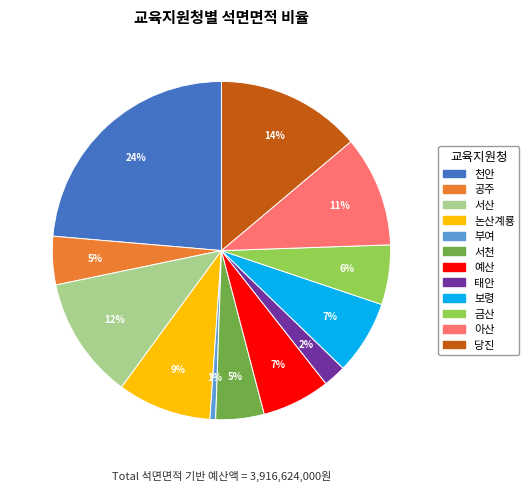

Is it true that 서산 is 12% of the pie?

True